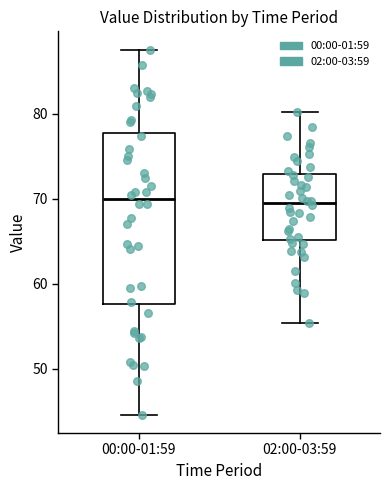

Which box is the tallest, from its lower edge to its upper edge?

00:00-01:59